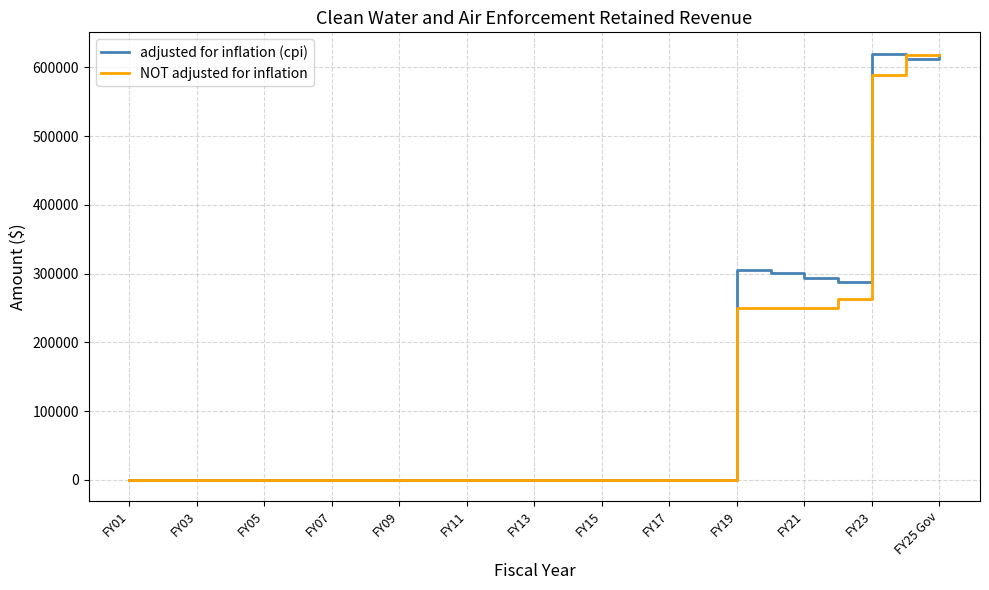

How many values in the NOT adjusted for inflation series exceed 0?

7